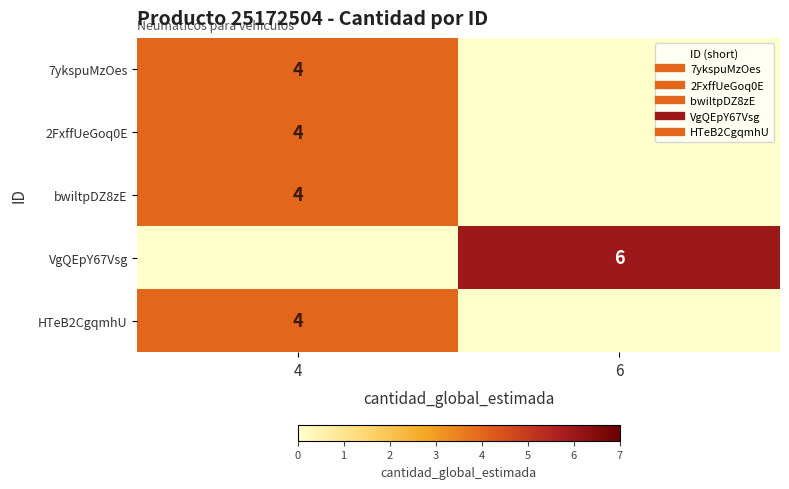

What is the sum of the row_2 values at 6 and 4?

4